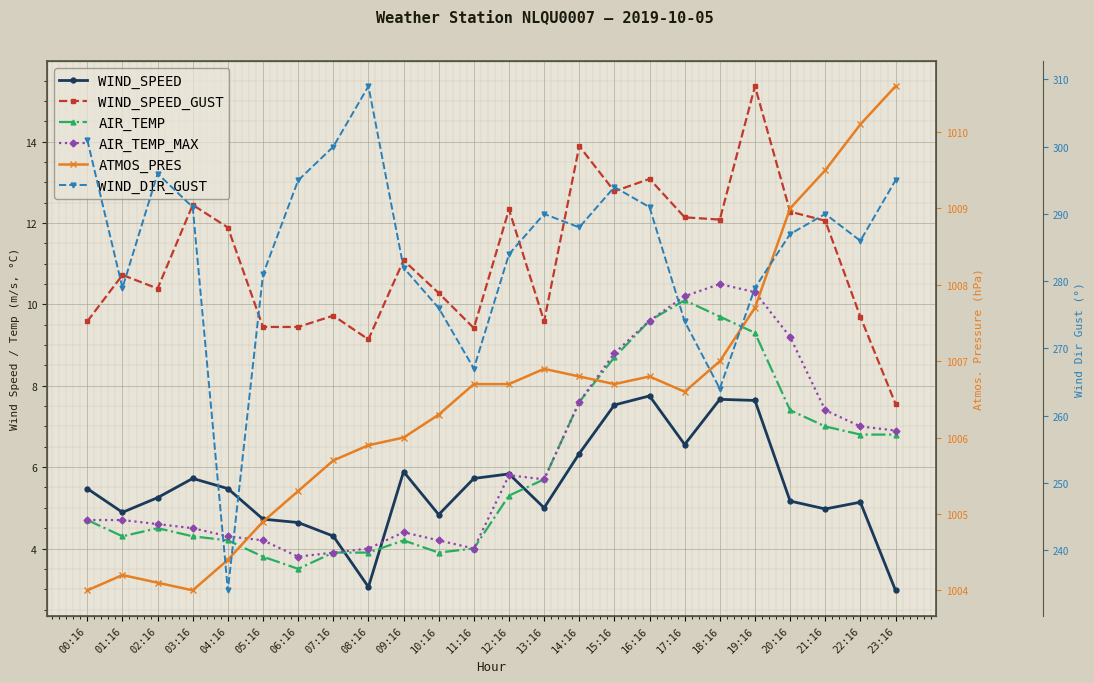

What is the difference between the AIR_TEMP values at 04:16 and 16:16?

5.4